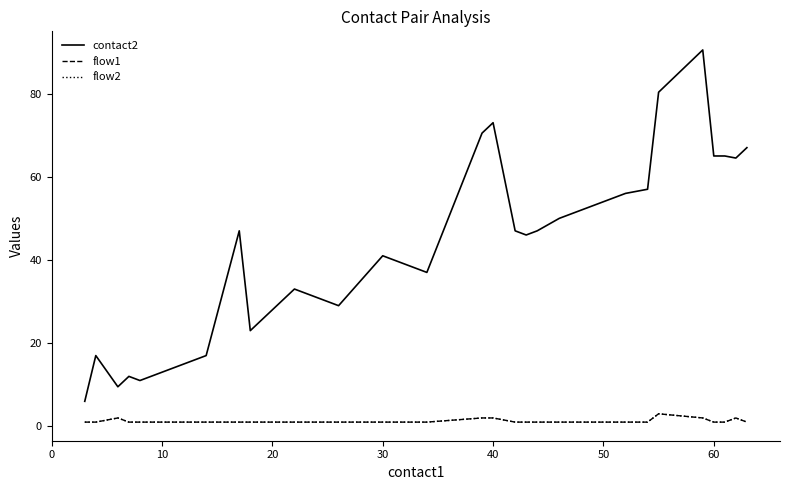

What is the maximum value shown in the chart?

90.5